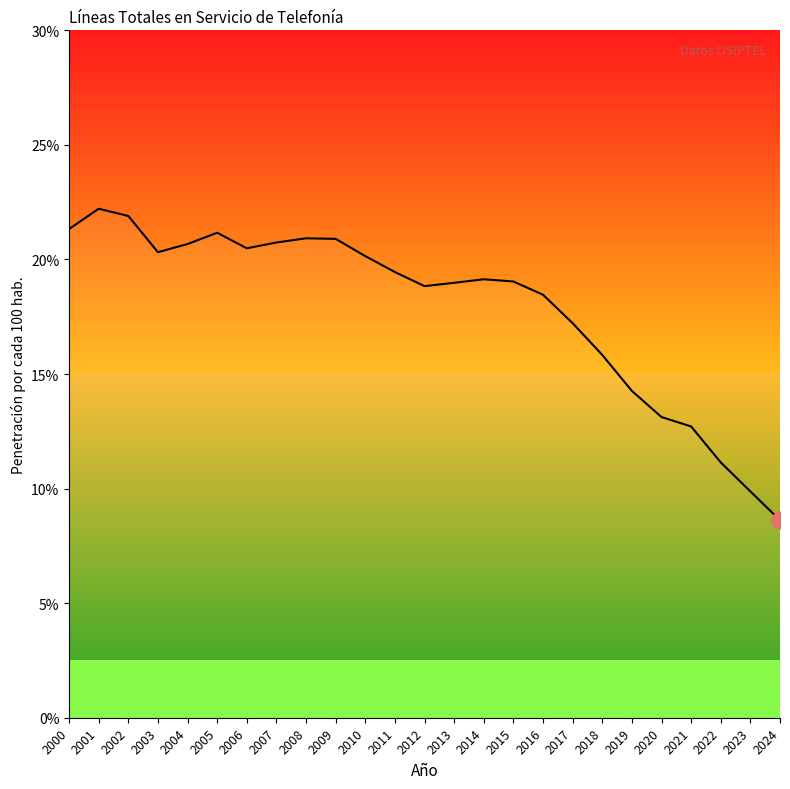

What is the ratio of the value at 2003 to the value at 2024?

2.4